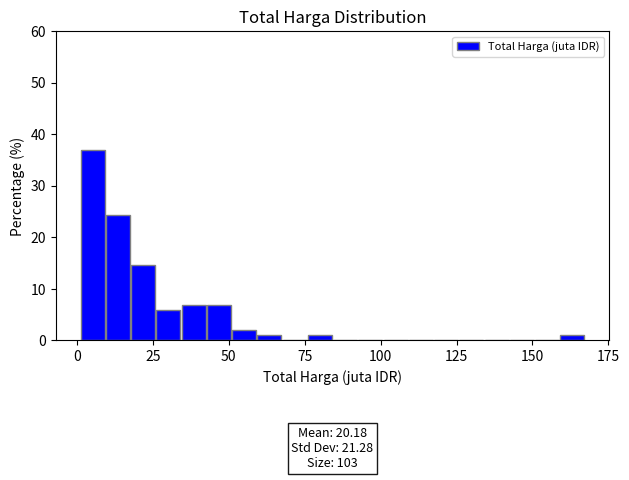

Read against the x-axis, roughly where is the centre of the tallest bar?

5